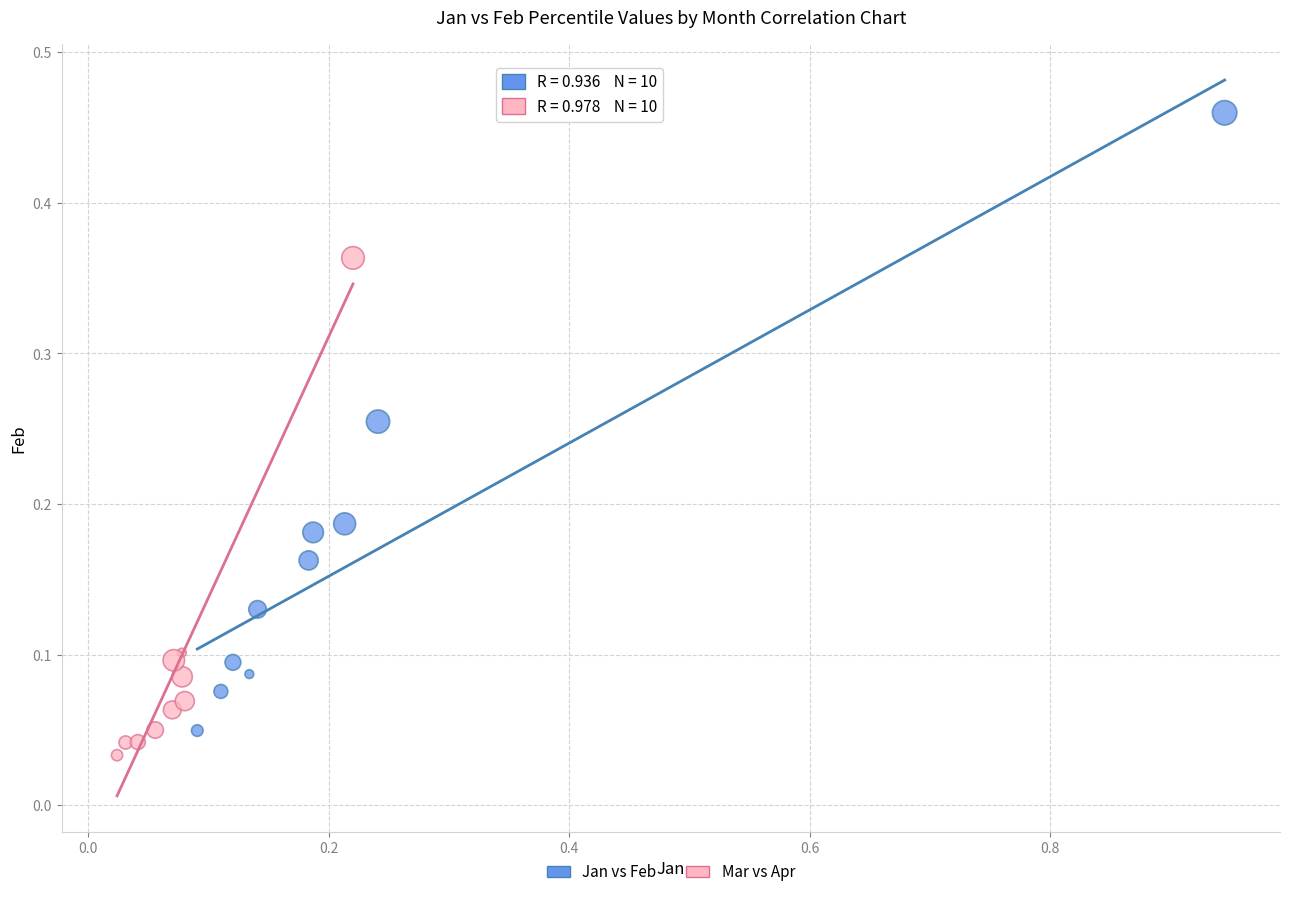

What are all the series names shown in the legend?

Jan vs Feb, Mar vs Apr